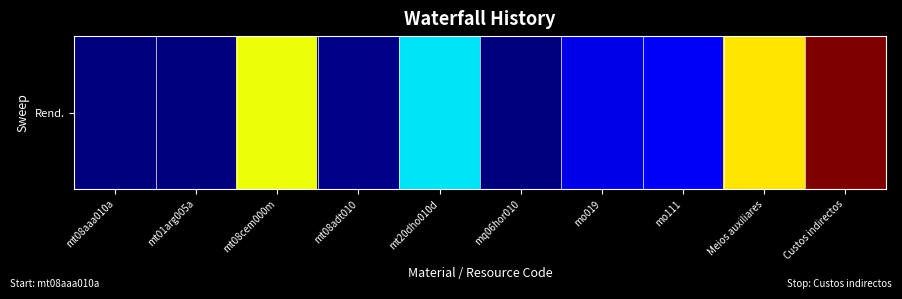

Reading right to left, list all the values displayed in this chart.

3.0	2.0	0.3	0.3	0.0	1.1	0.0	1.9	0.0	0.0